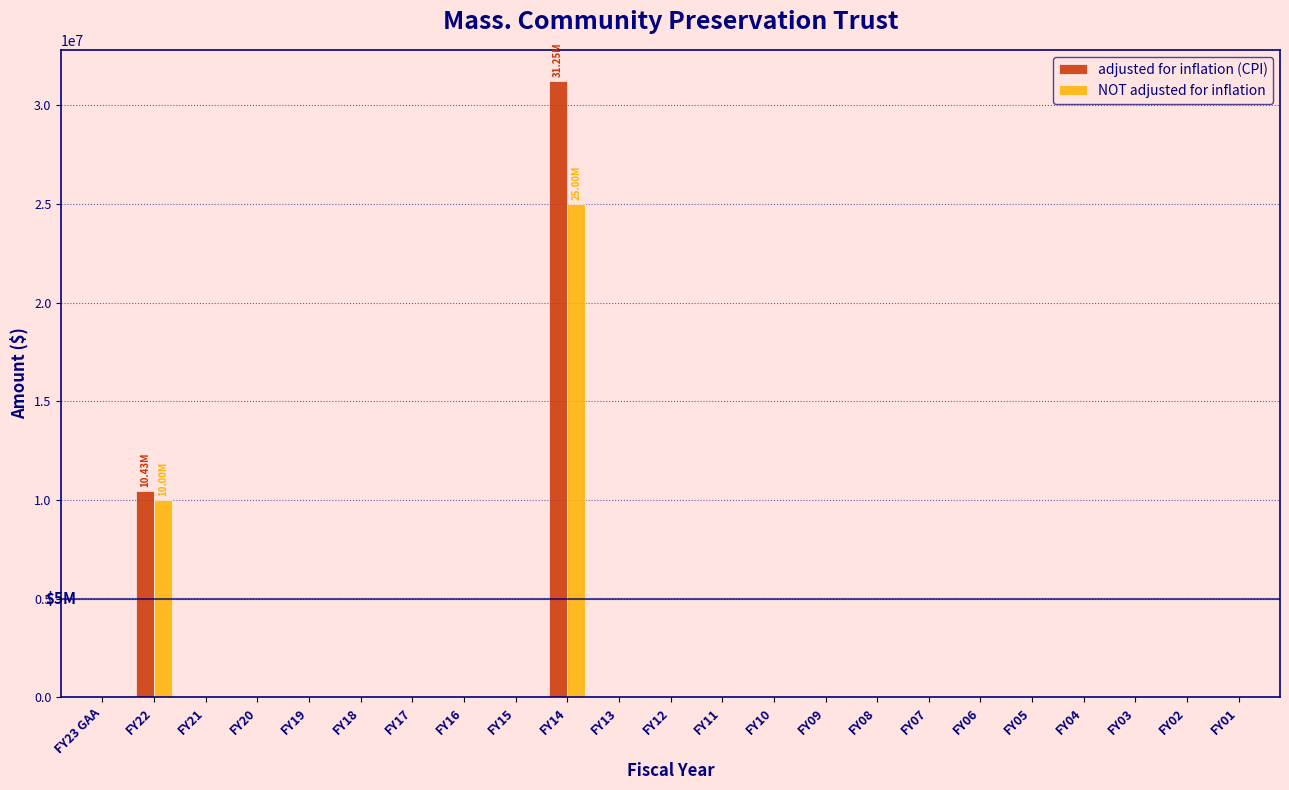

Which series changed the most between FY22 and FY20?

adjusted for inflation (CPI)